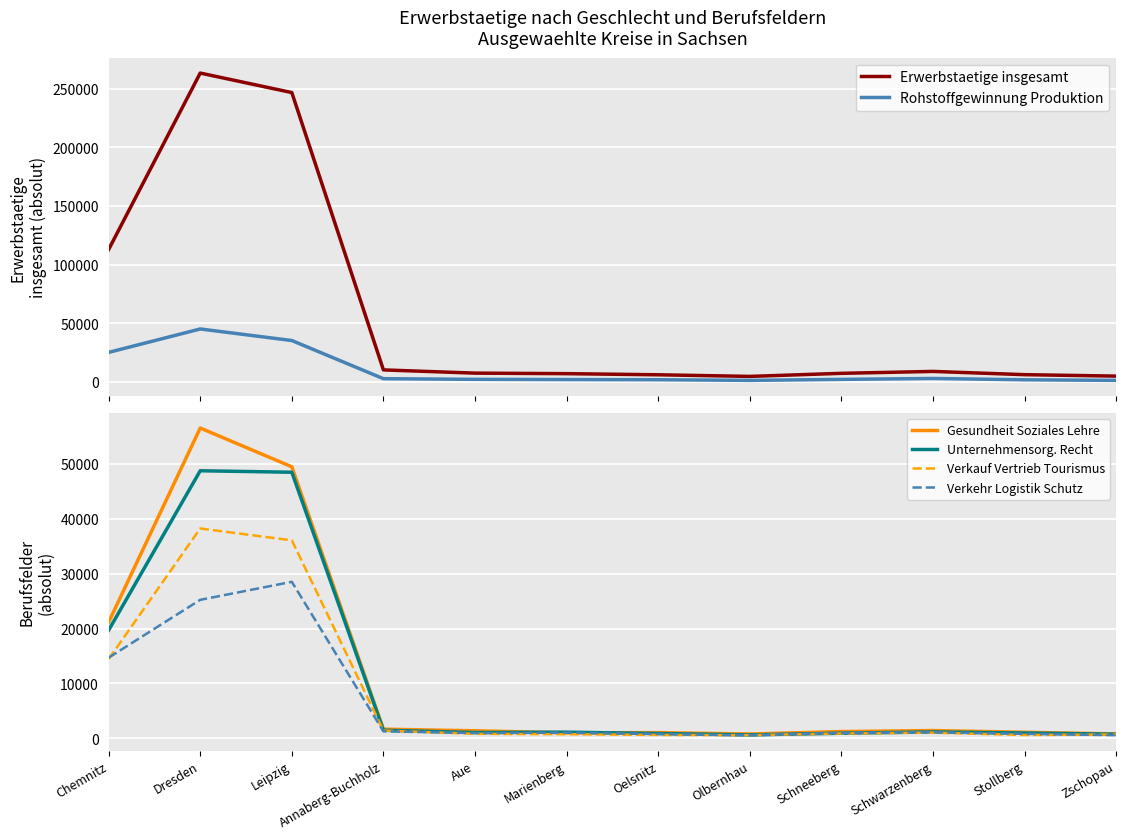

Which has a higher value, Chemnitz or Zschopau?

Chemnitz